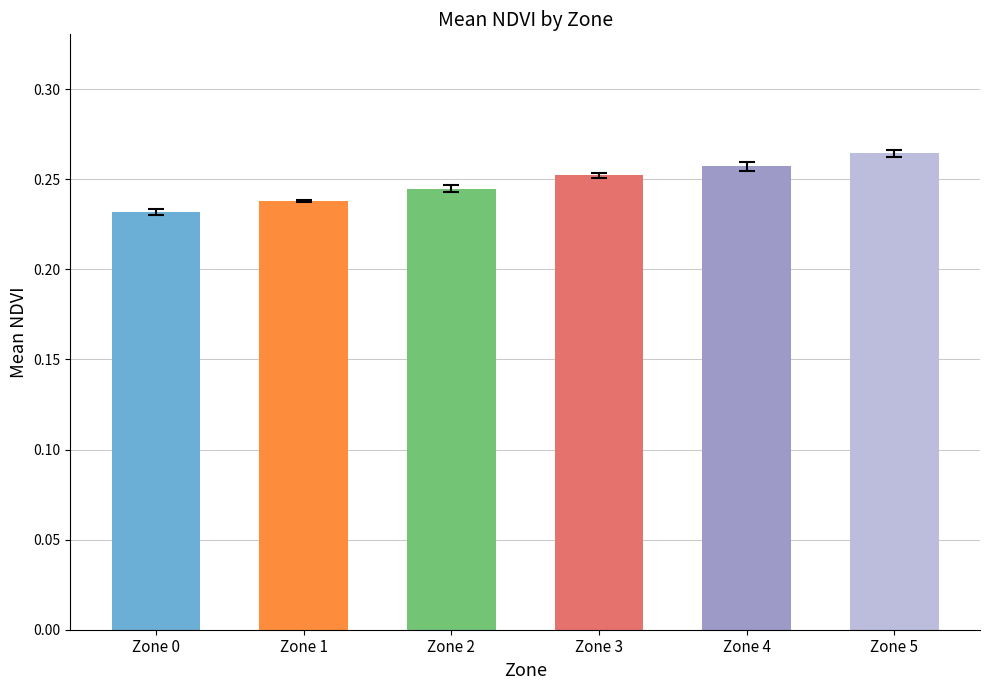

What is the sum of all values?

1.5